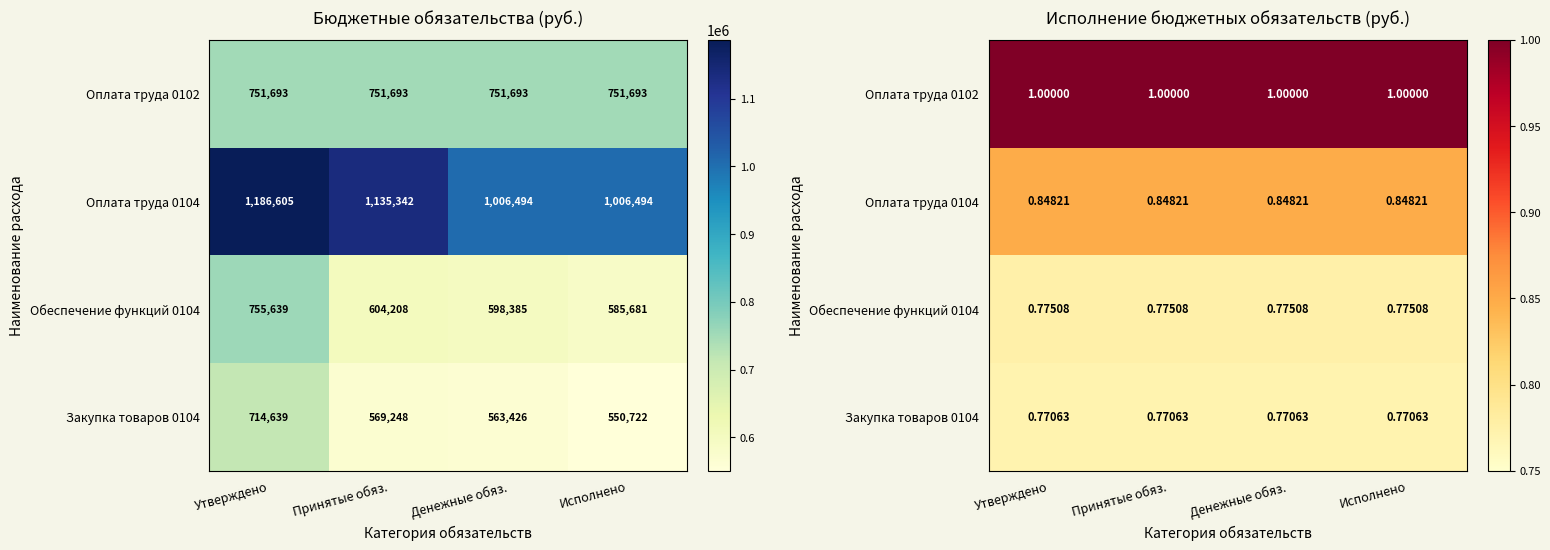

List the labels in order of Оплата труда 0104 value, smallest first.

Утверждено, Принятые обяз., Денежные обяз., Исполнено